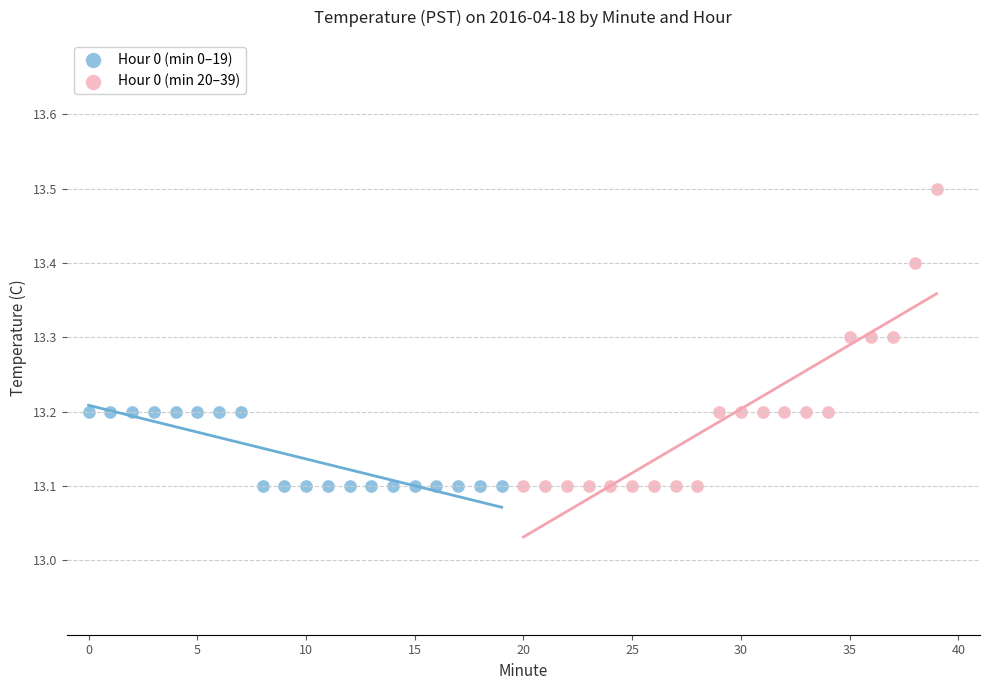

Which series has the widest spread of Y values?

Hour 0 (min 20–39)